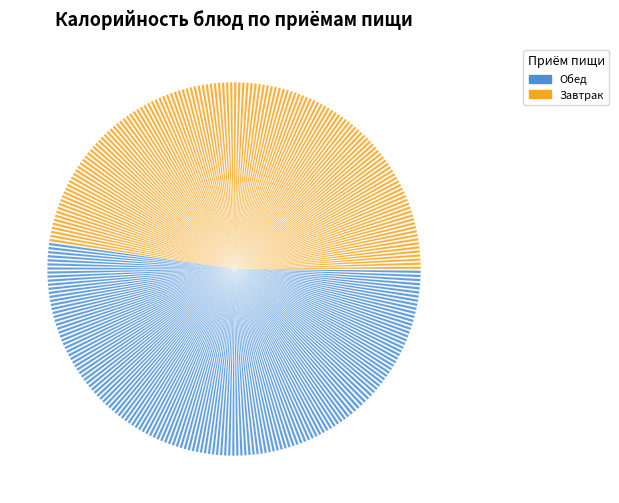

What is the largest slice in the pie chart?

ПЛОВ ИЗ КУРИНОГО ФИЛЕ